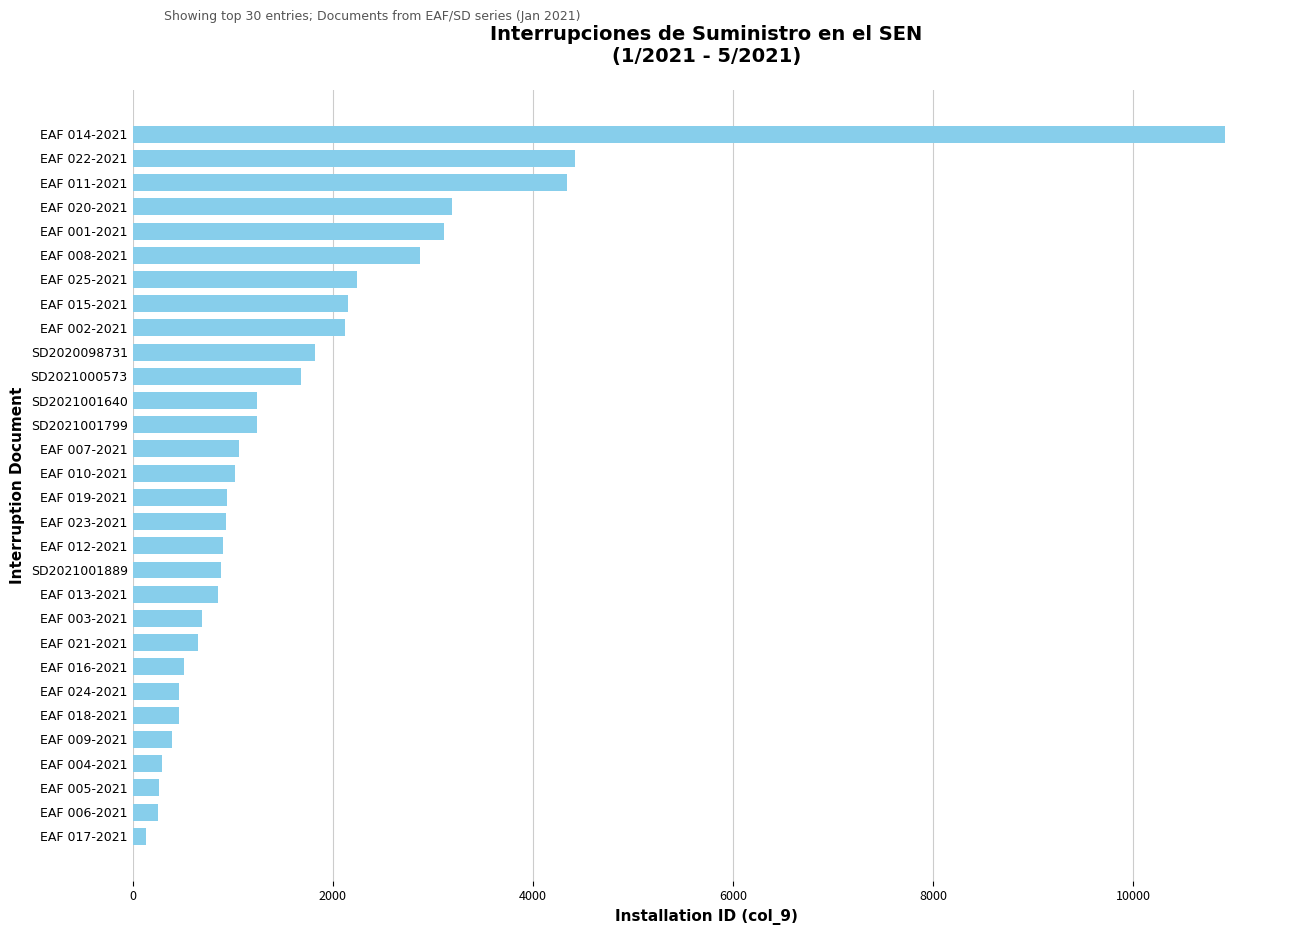

What is the difference between the maximum and minimum values?

10790